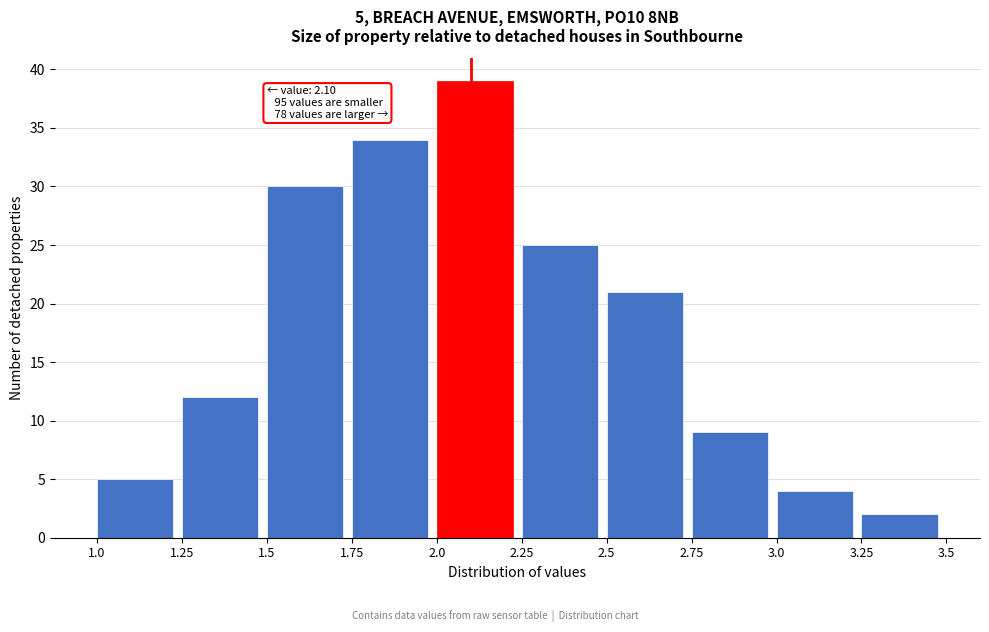

Over which range of the x-axis is the bar tallest?

2.0 to 2.25